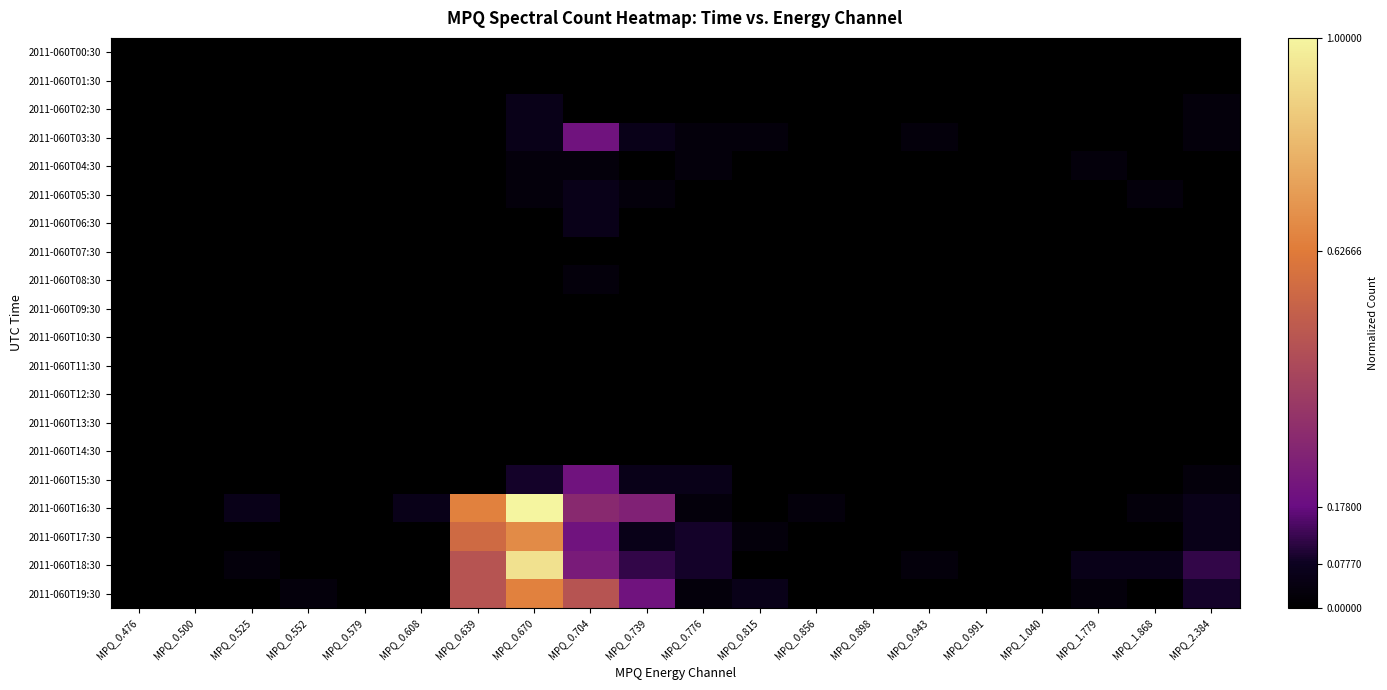

Which has a higher value, MPQ_2.384 or MPQ_0.608?

MPQ_2.384